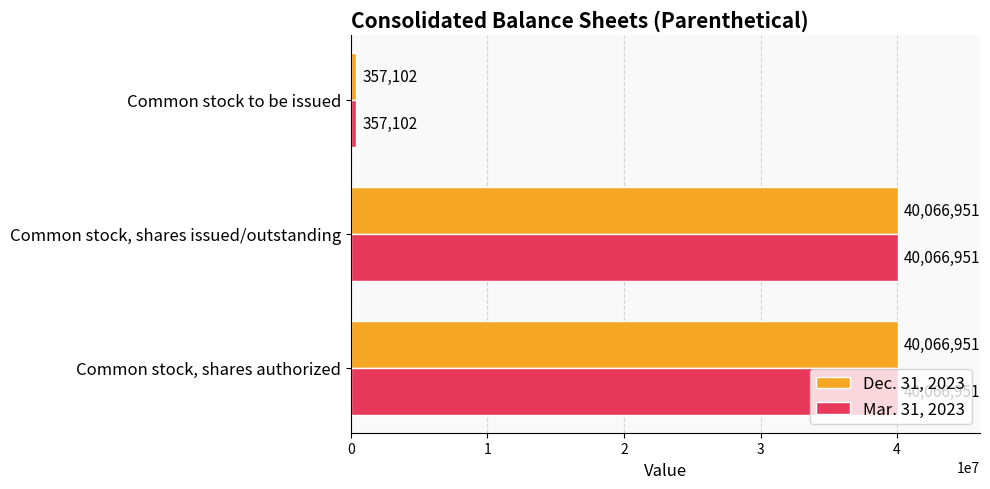

What is the total value across all series at Common stock to be issued?

714204